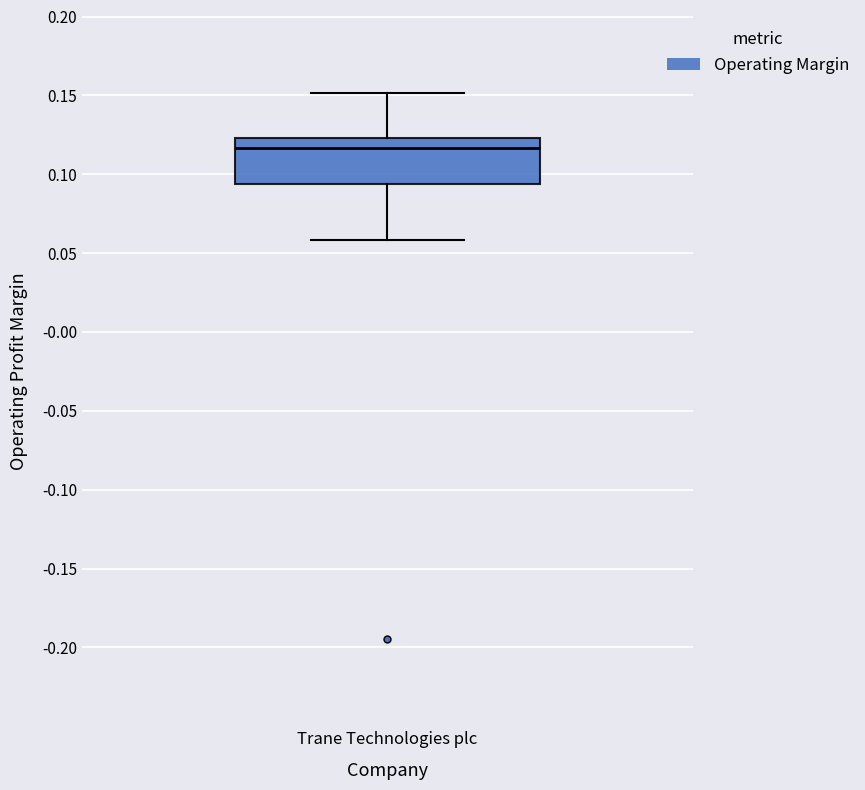

Read this box plot against the y-axis: the position of the median line, the range covered by the box, and the ends of both whiskers. The values are not printed on the chart, so give them approximately, as read against the axis.

median 0.115, box 0.095 to 0.125, whiskers 0.060 to 0.150